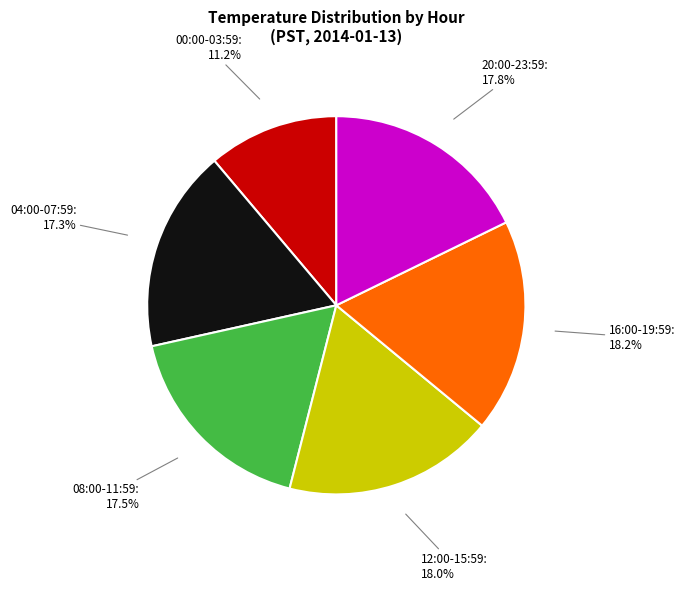

Does any single category account for the majority?

No